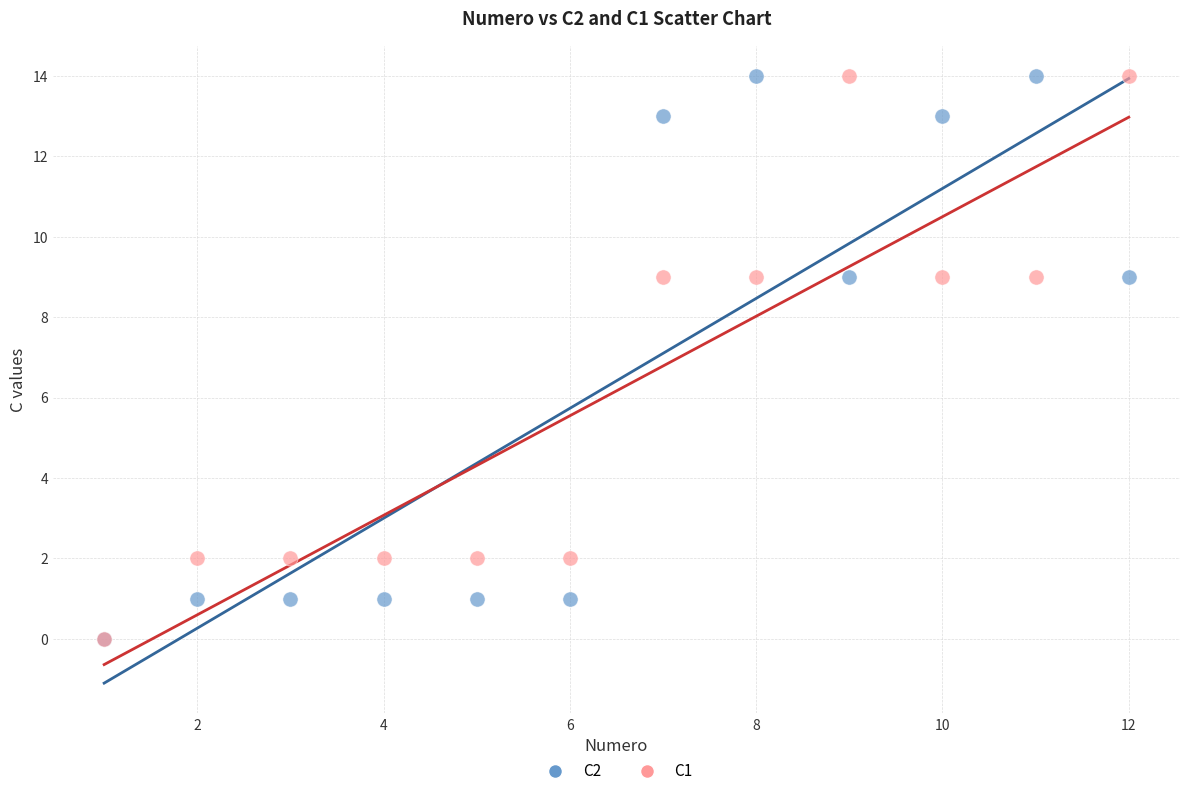

What are all the series names shown in the legend?

C2, C1